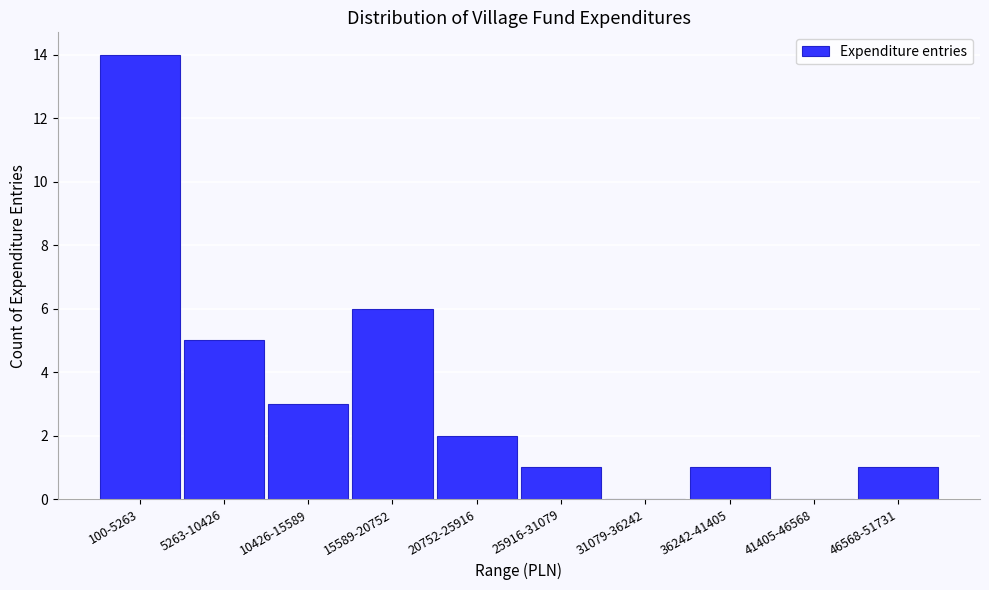

What is the change in value from 41405-46568 to 46568-51731?

+1